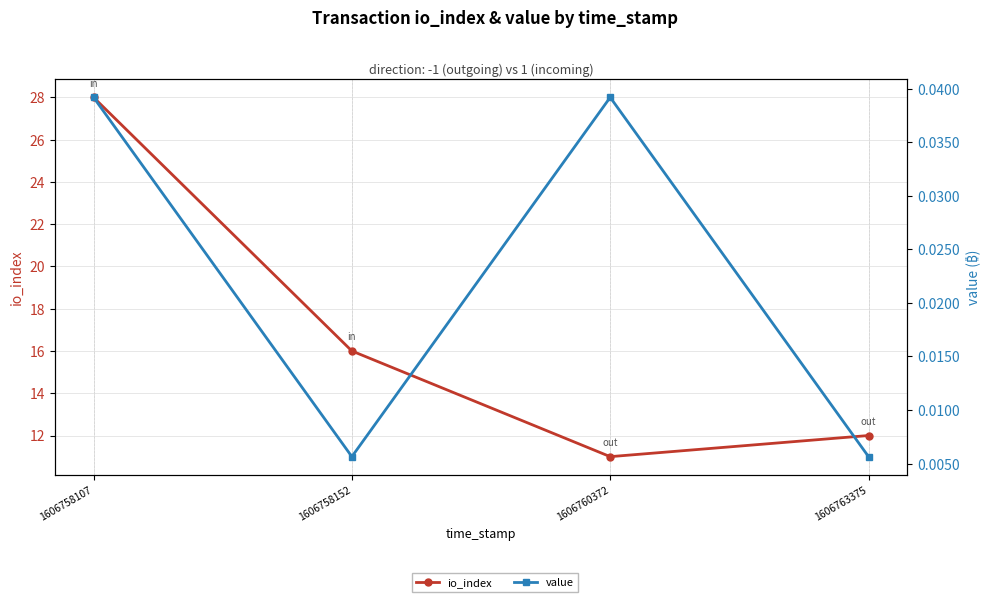

True or false: value has more than 0 interior local peaks.

True